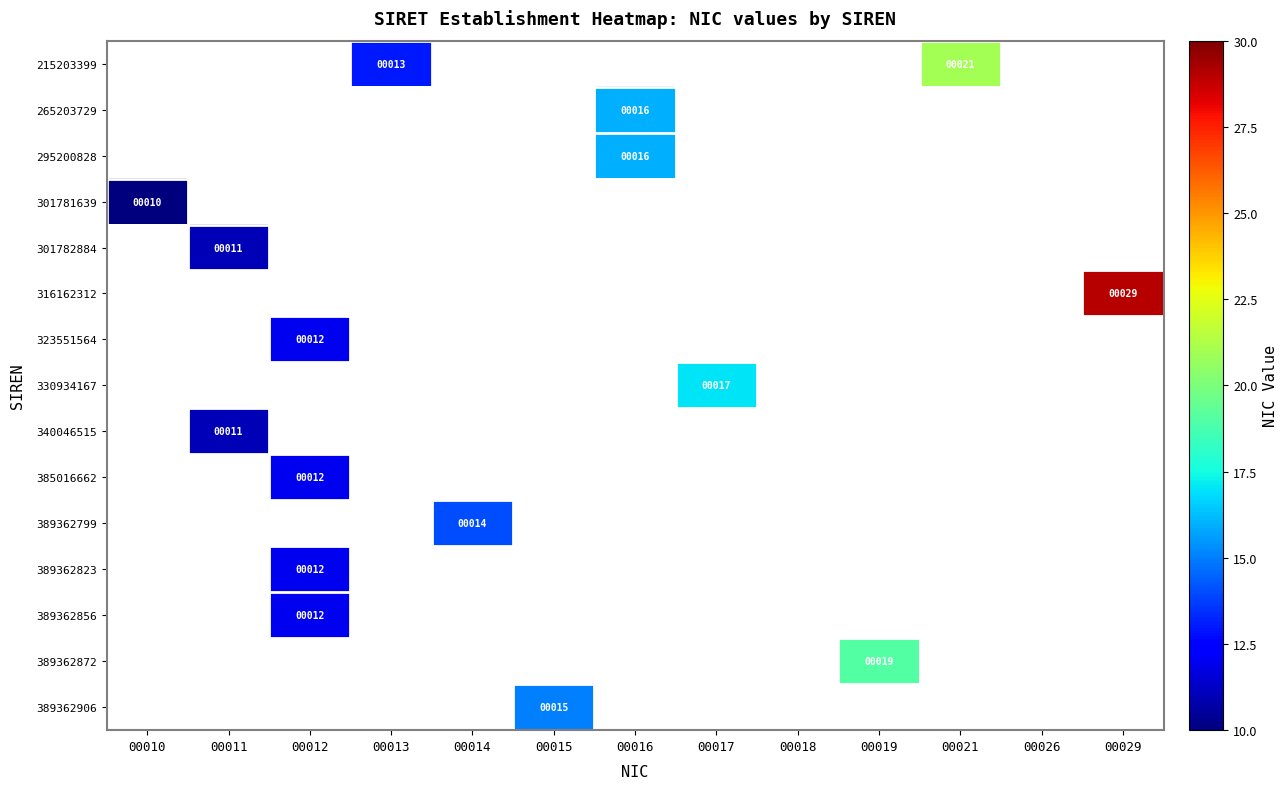

How many distinct data groups are displayed?

15